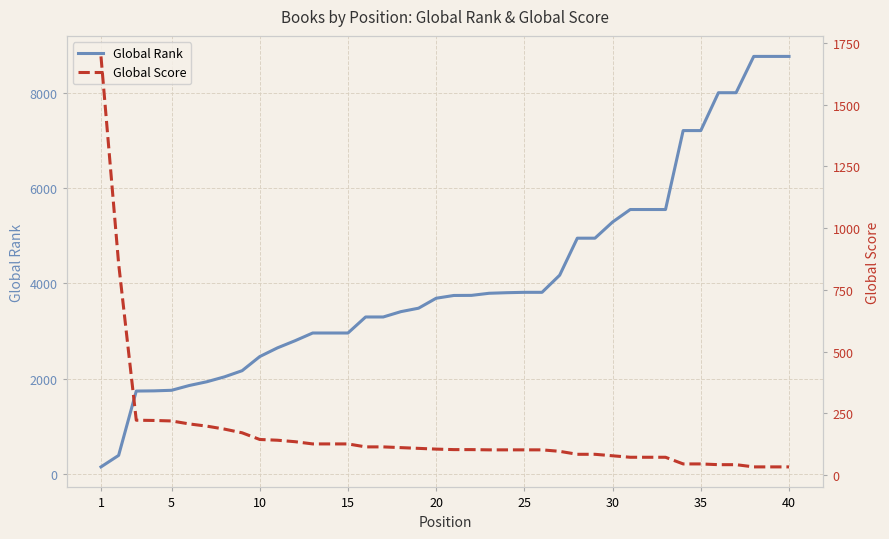

What is the maximum value for Global Rank?

8759